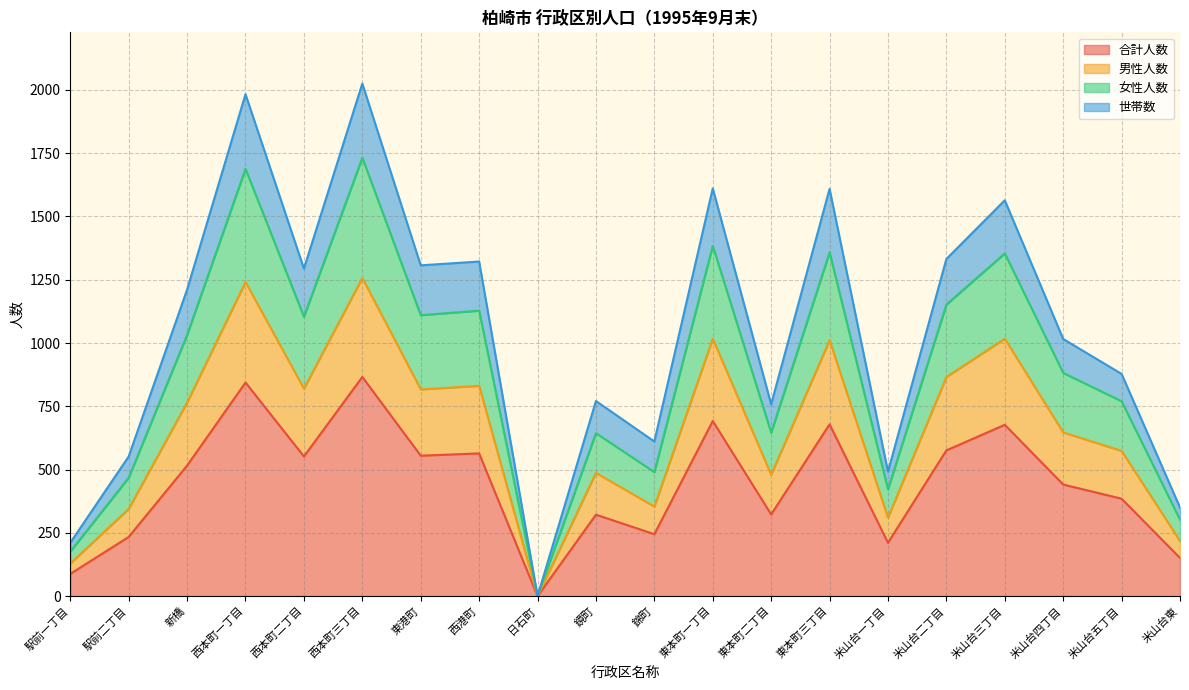

How many categories are shown in the chart?

20